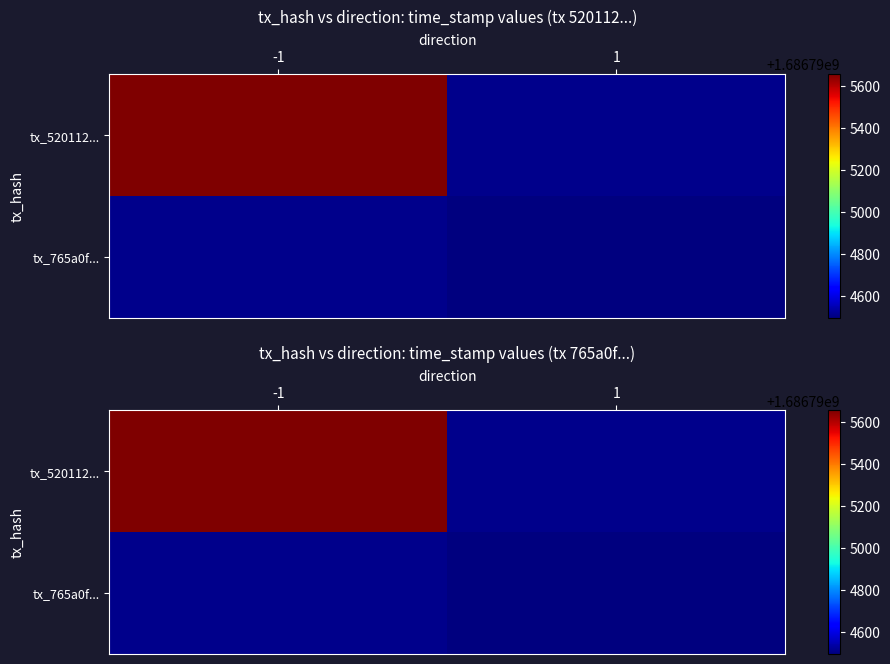

Which has a higher value, 0 or 1?

1